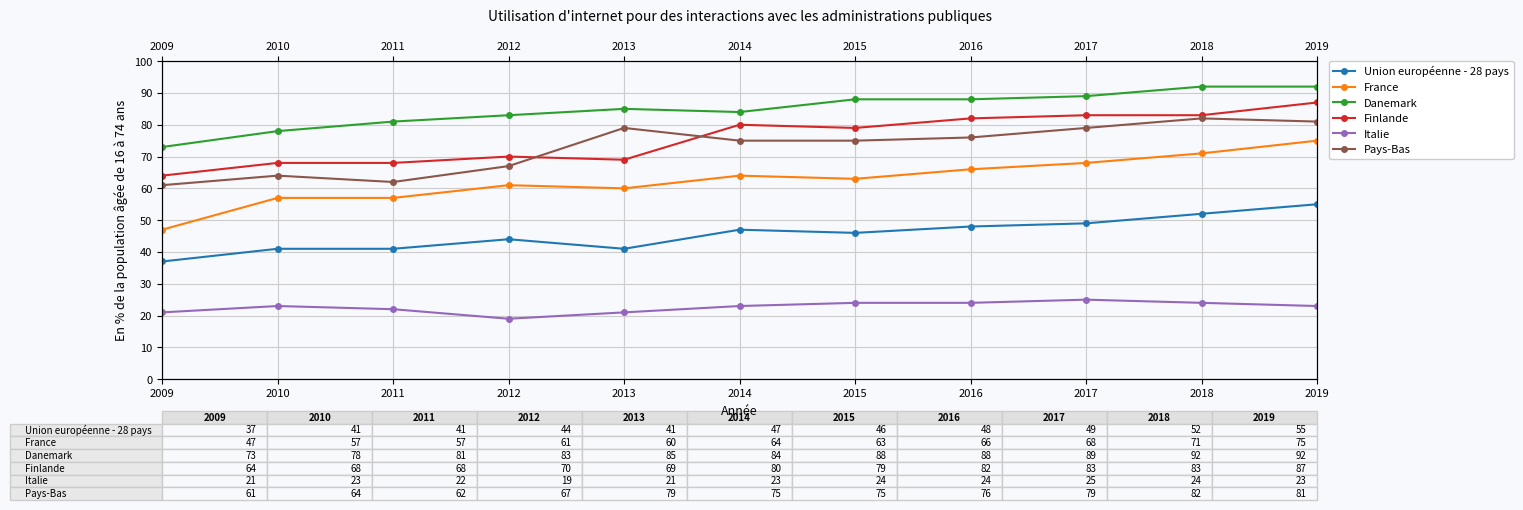

Which series has the widest spread of values?

France